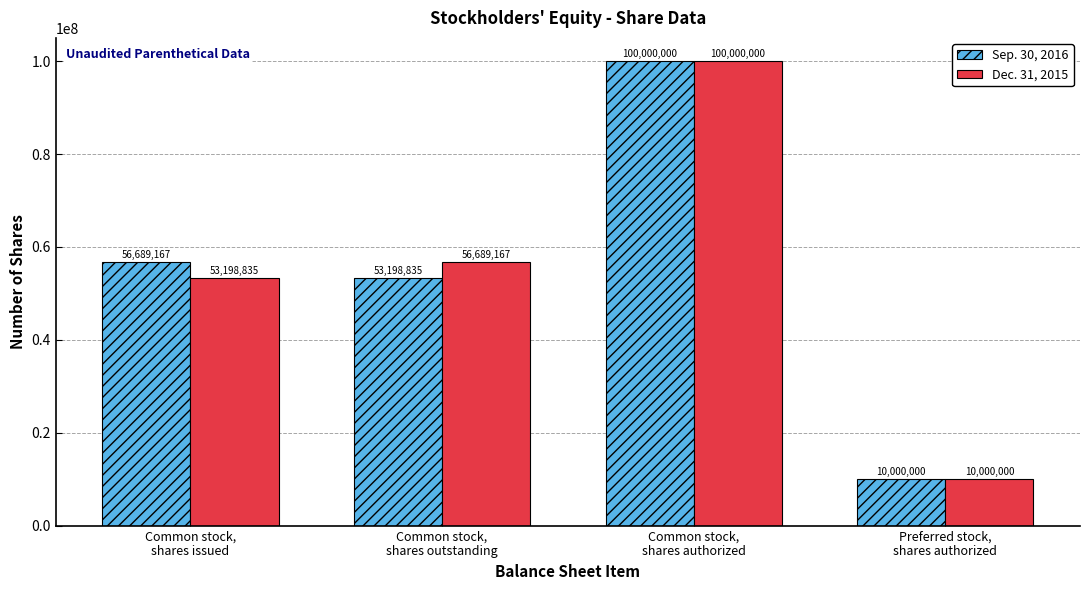

Reading right to left, list all the values displayed in this chart.

Sep. 30, 2016: Preferred stock,
shares authorized=10000000	Common stock,
shares authorized=100000000	Common stock,
shares outstanding=53198835	Common stock,
shares issued=56689167
Dec. 31, 2015: Preferred stock,
shares authorized=10000000	Common stock,
shares authorized=100000000	Common stock,
shares outstanding=56689167	Common stock,
shares issued=53198835